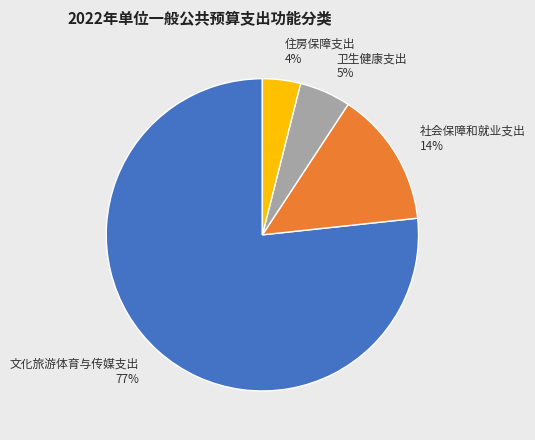

Is it true that 卫生健康支出 is 13% of the pie?

False